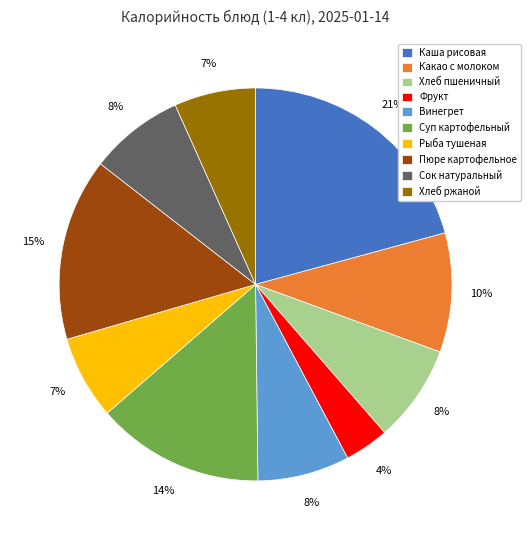

How many segments does this pie chart have?

10